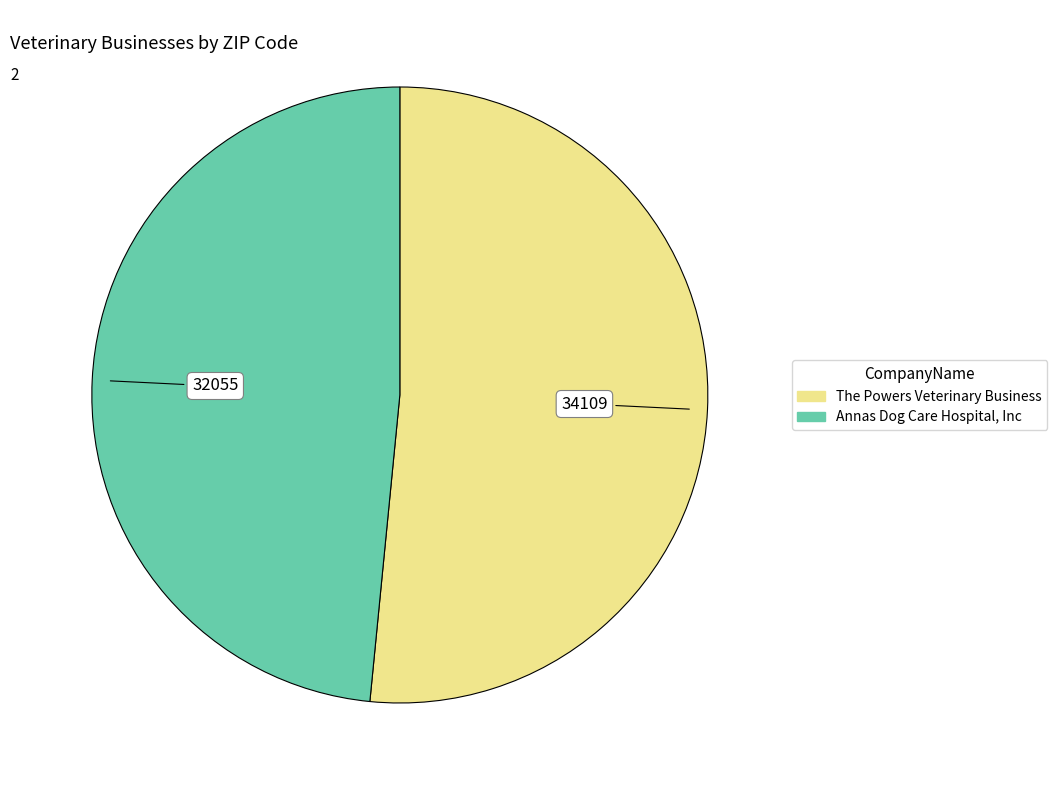

Do The Powers Veterinary Business and Annas Dog Care Hospital, Inc together represent more than half of the pie?

Yes